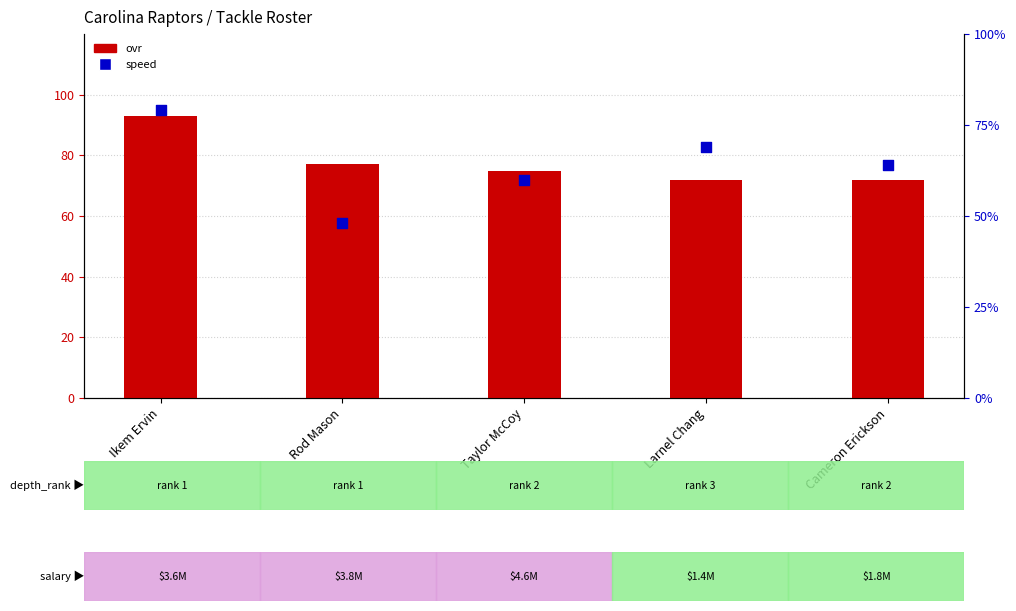

What are all the series names shown in the legend?

ovr, speed